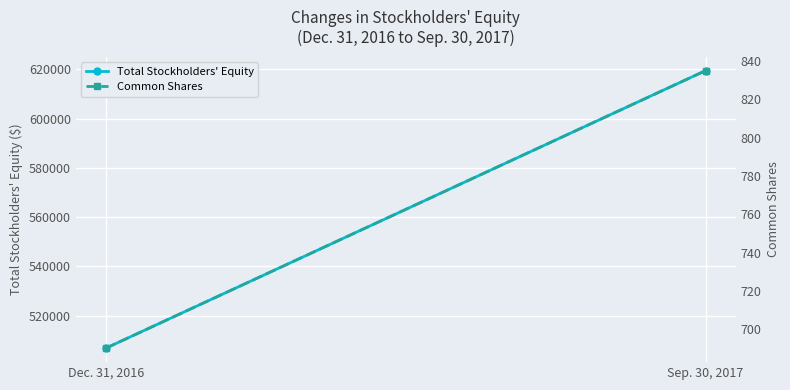

Which label corresponds to the smallest value in the chart?

Dec. 31, 2016